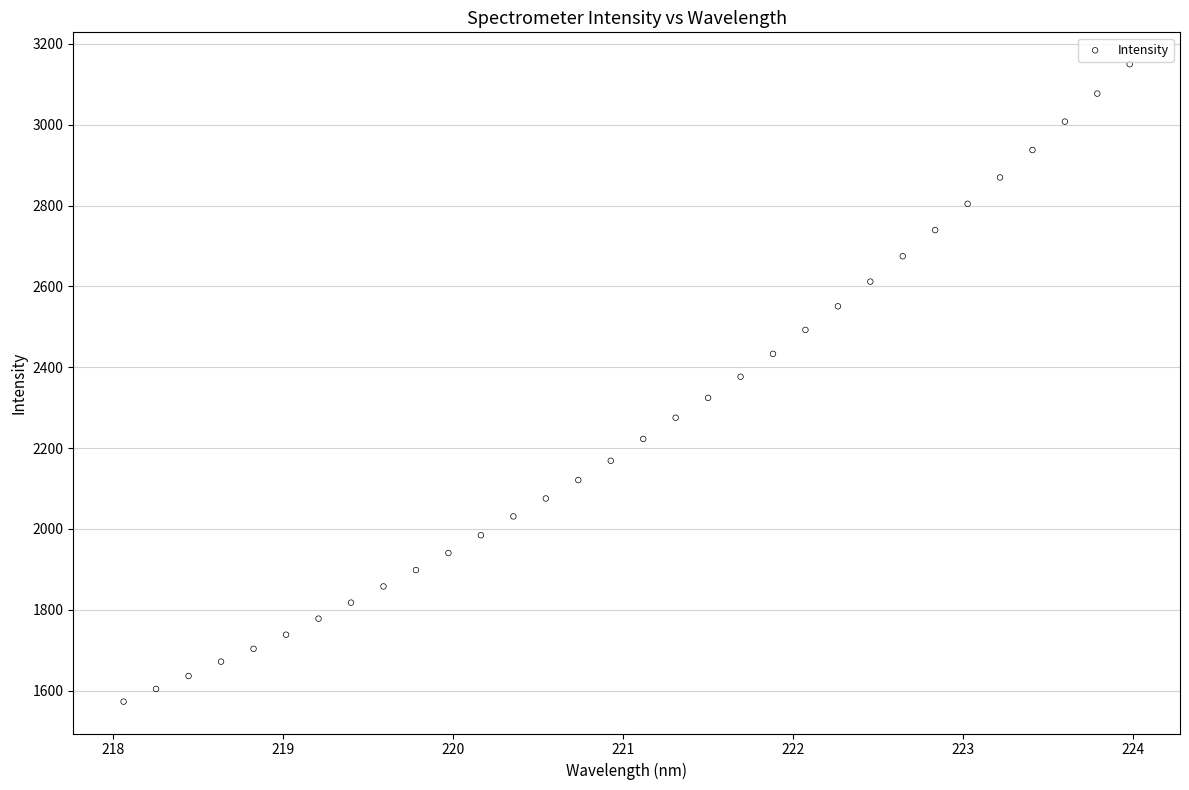

What is the range of X values (max minus min)?

5.9